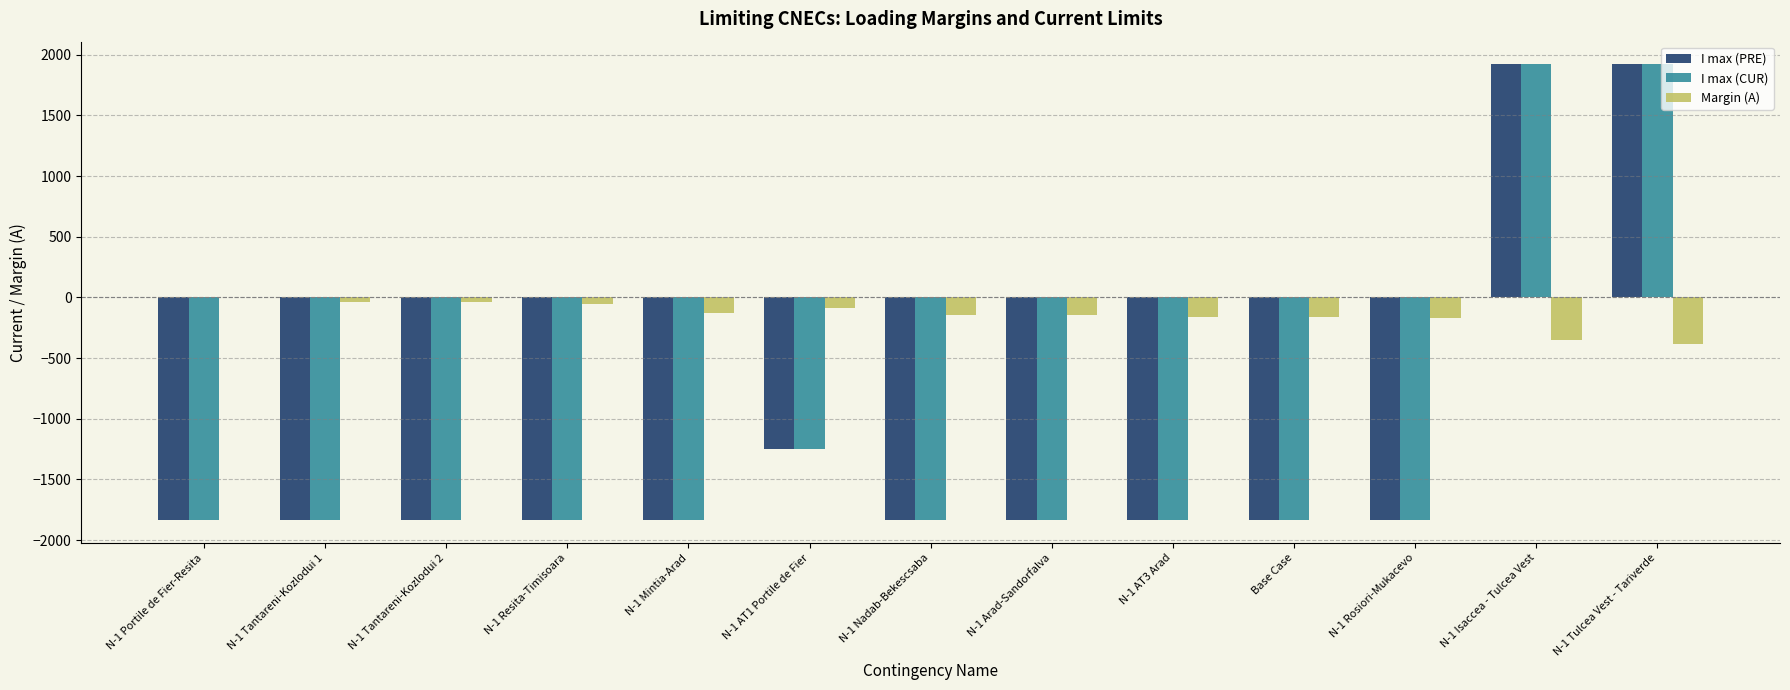

What is the greatest value displayed?

1920